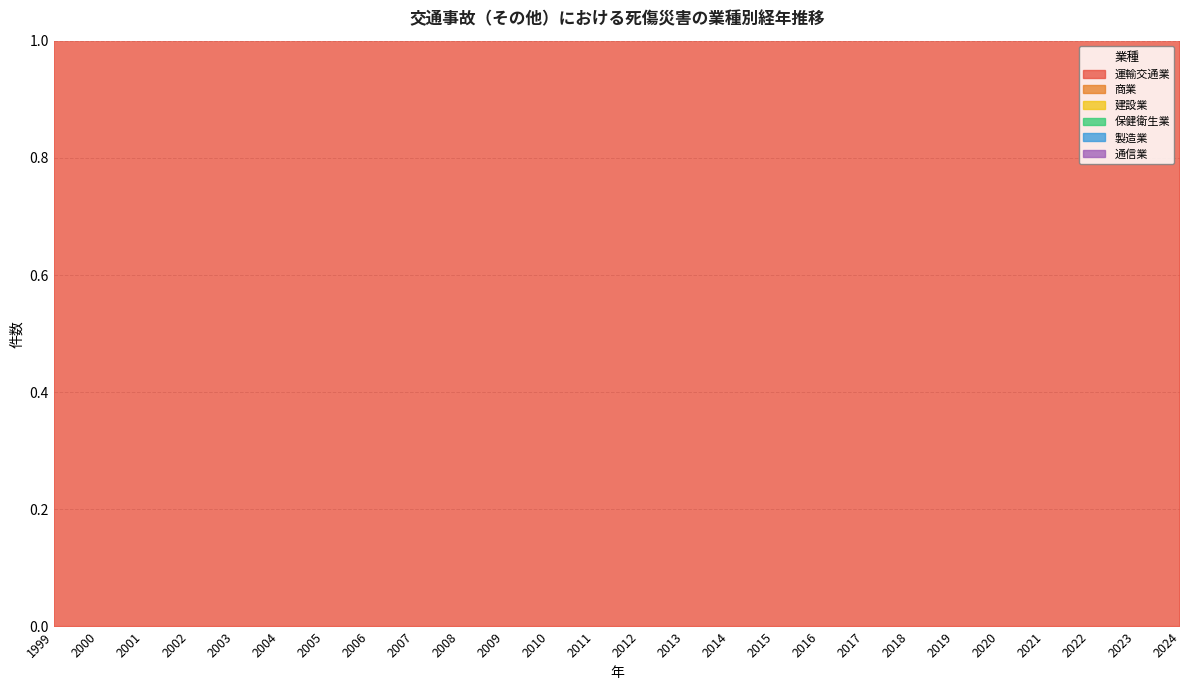

At which category does 保健衛生業 reach its first local peak?

2000